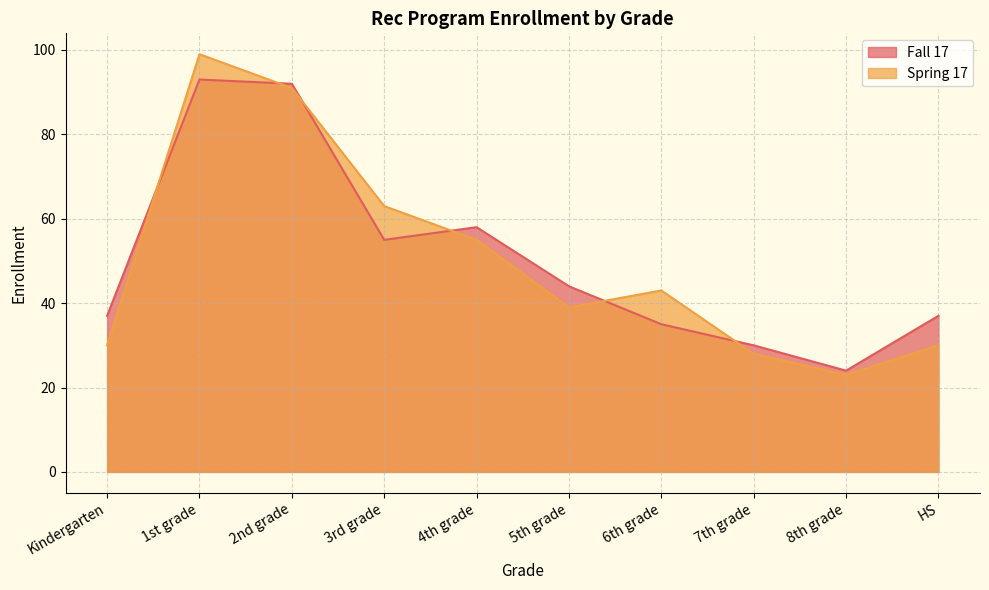

True or false: Fall 17 has more than 0 points higher than both neighbors.

True